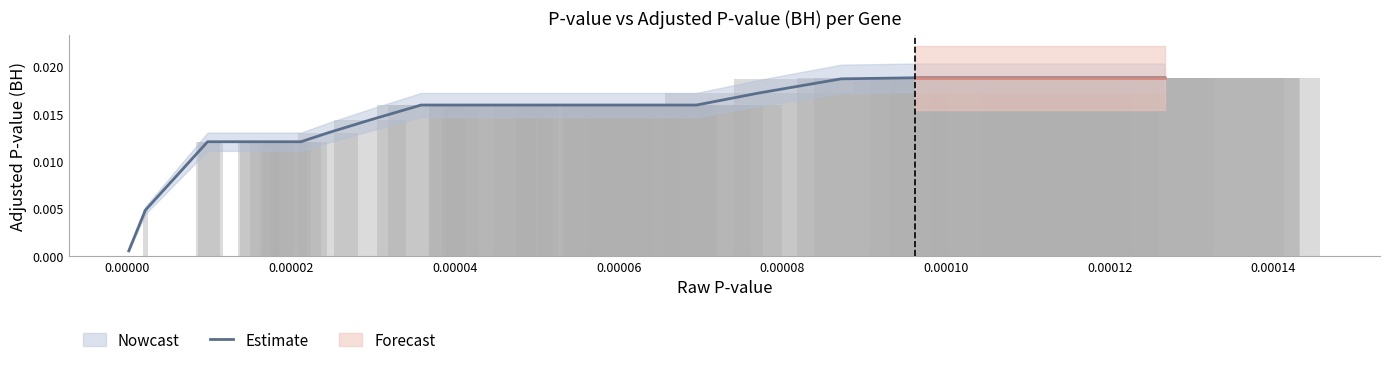

The value at 21 is 0.0. True or false?

False